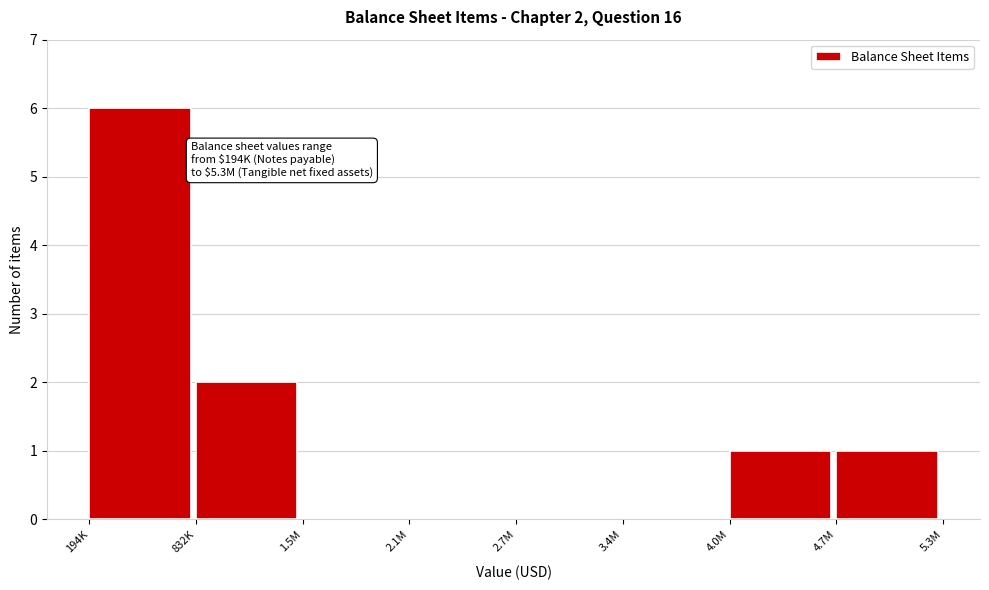

Reading left to right, list all the values displayed in this chart.

194K=6	832K=2	1.5M=0	2.1M=0	2.7M=0	3.4M=0	4.0M=1	4.7M=1